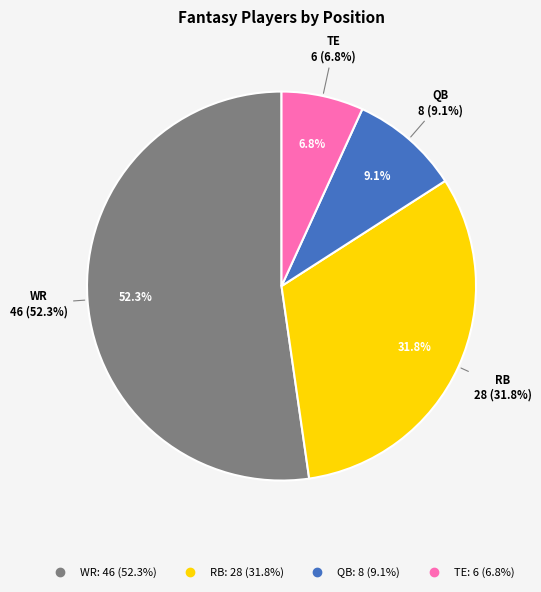

To the nearest percent, what is the combined percentage of WR and QB?

61%